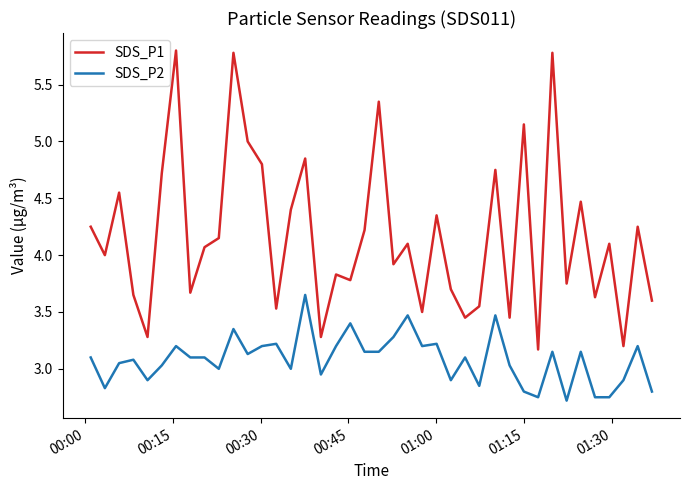

What is the smallest value displayed?

2.7